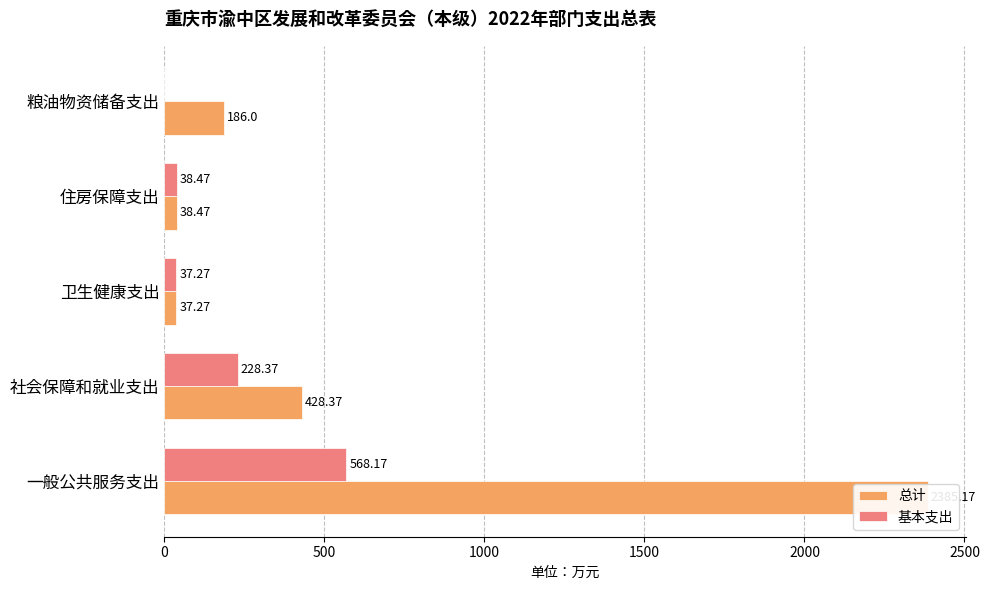

Does the chart contain any negative values?

No